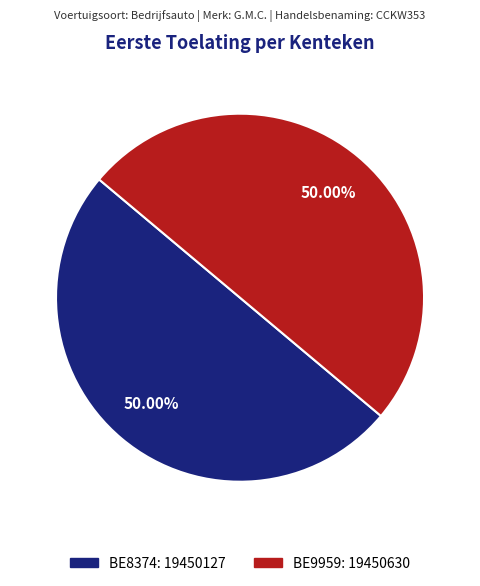

How many segments does this pie chart have?

2